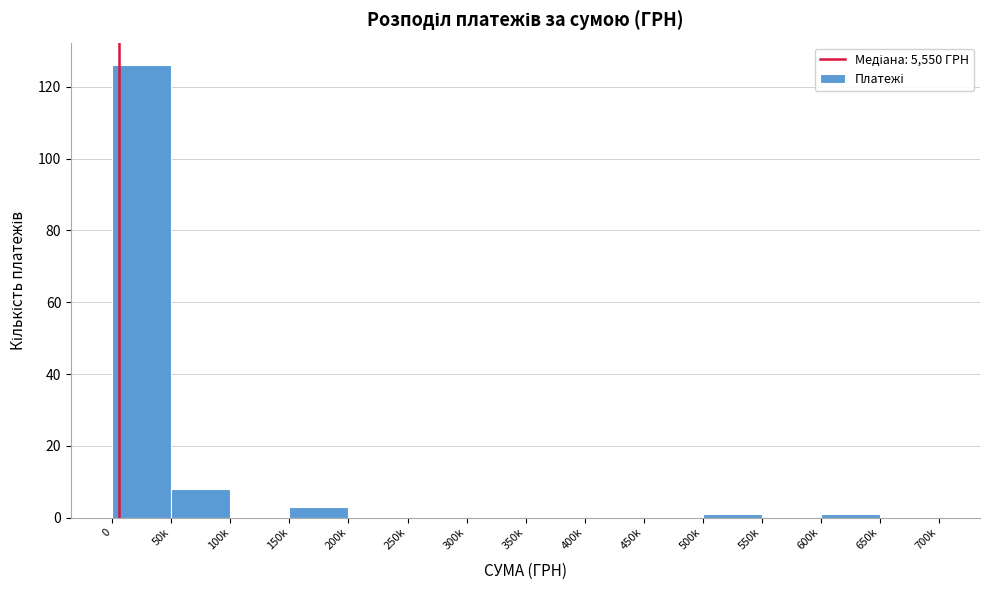

Reading left to right, what are all the values shown in this chart?

0=126	50k=8	100k=0	150k=3	200k=0	250k=0	300k=0	350k=0	400k=0	450k=0	500k=1	550k=0	600k=1	650k=0